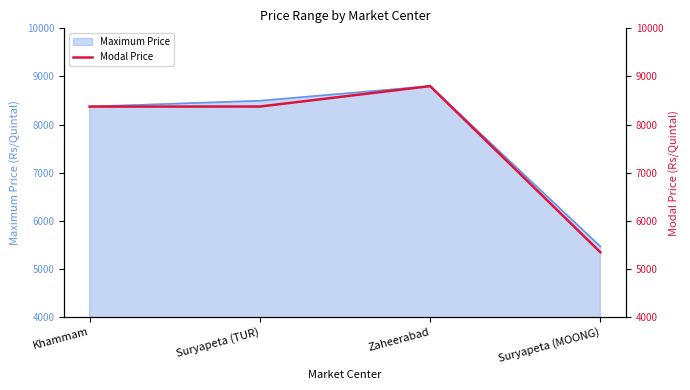

What position from the right is Zaheerabad?

2